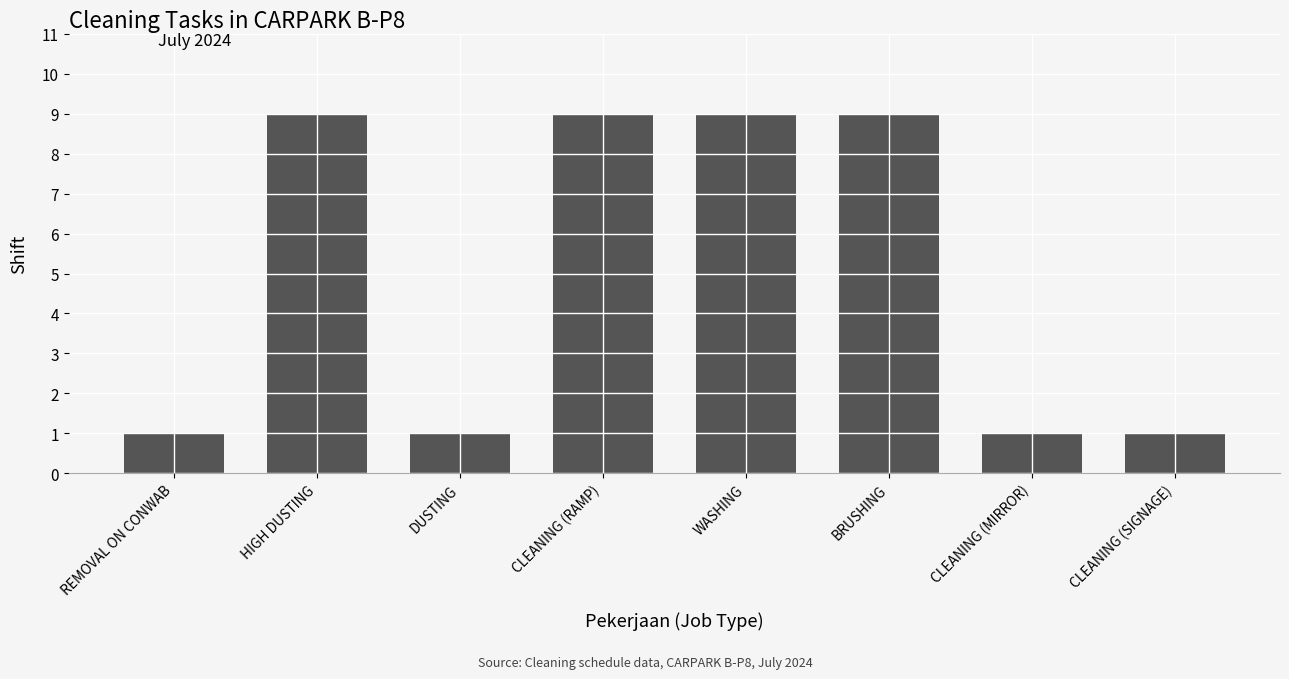

What is the ratio of the value at CLEANING (RAMP) to the value at DUSTING?

9.0